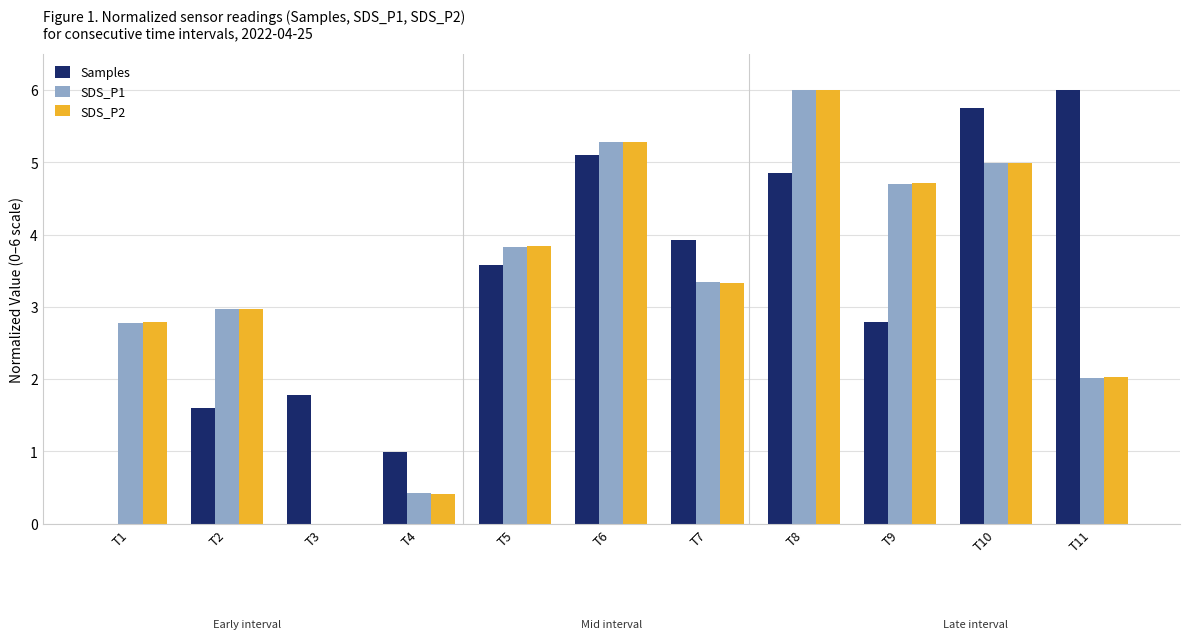

At which label does Samples reach its peak?

T11